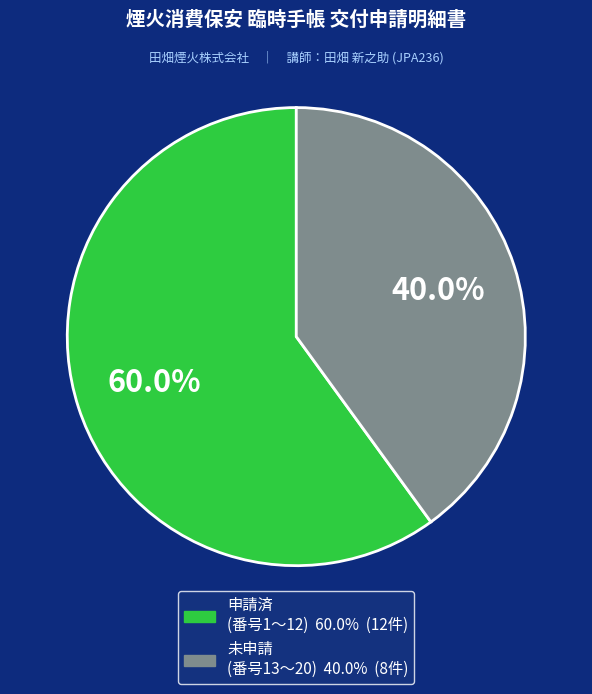

Is there any slice that represents more than half of the pie?

Yes